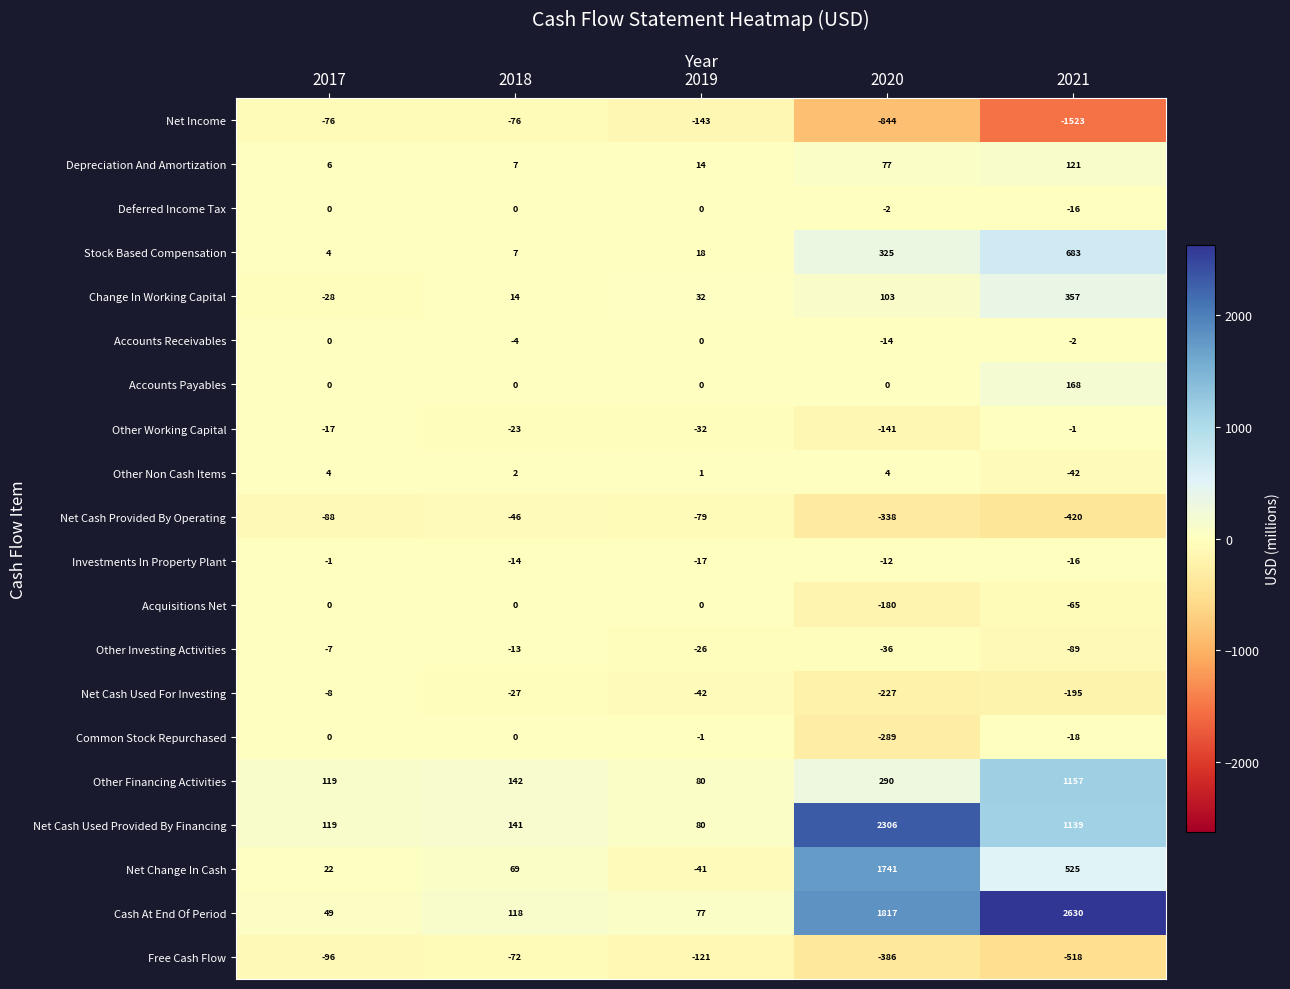

What is the average value of the Net Change In Cash series?

463